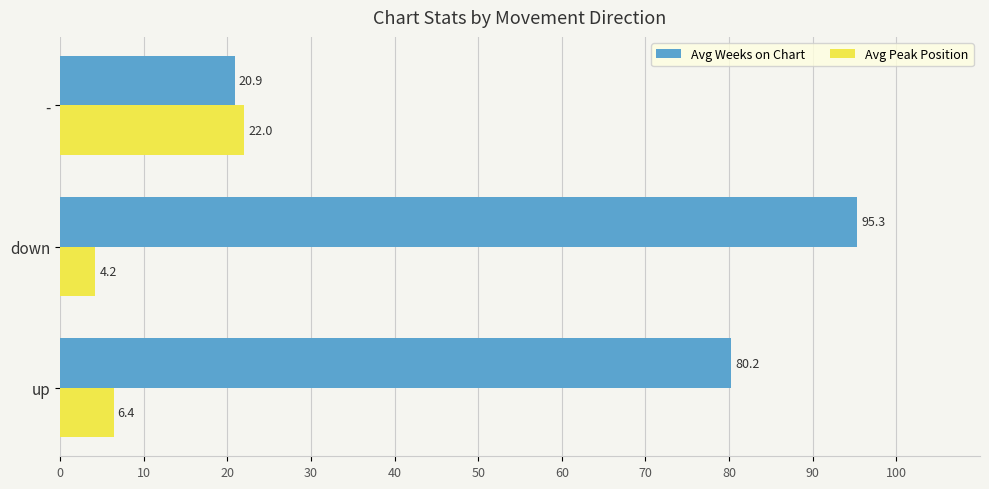

What is the average value of the Avg Weeks on Chart series?

65.5